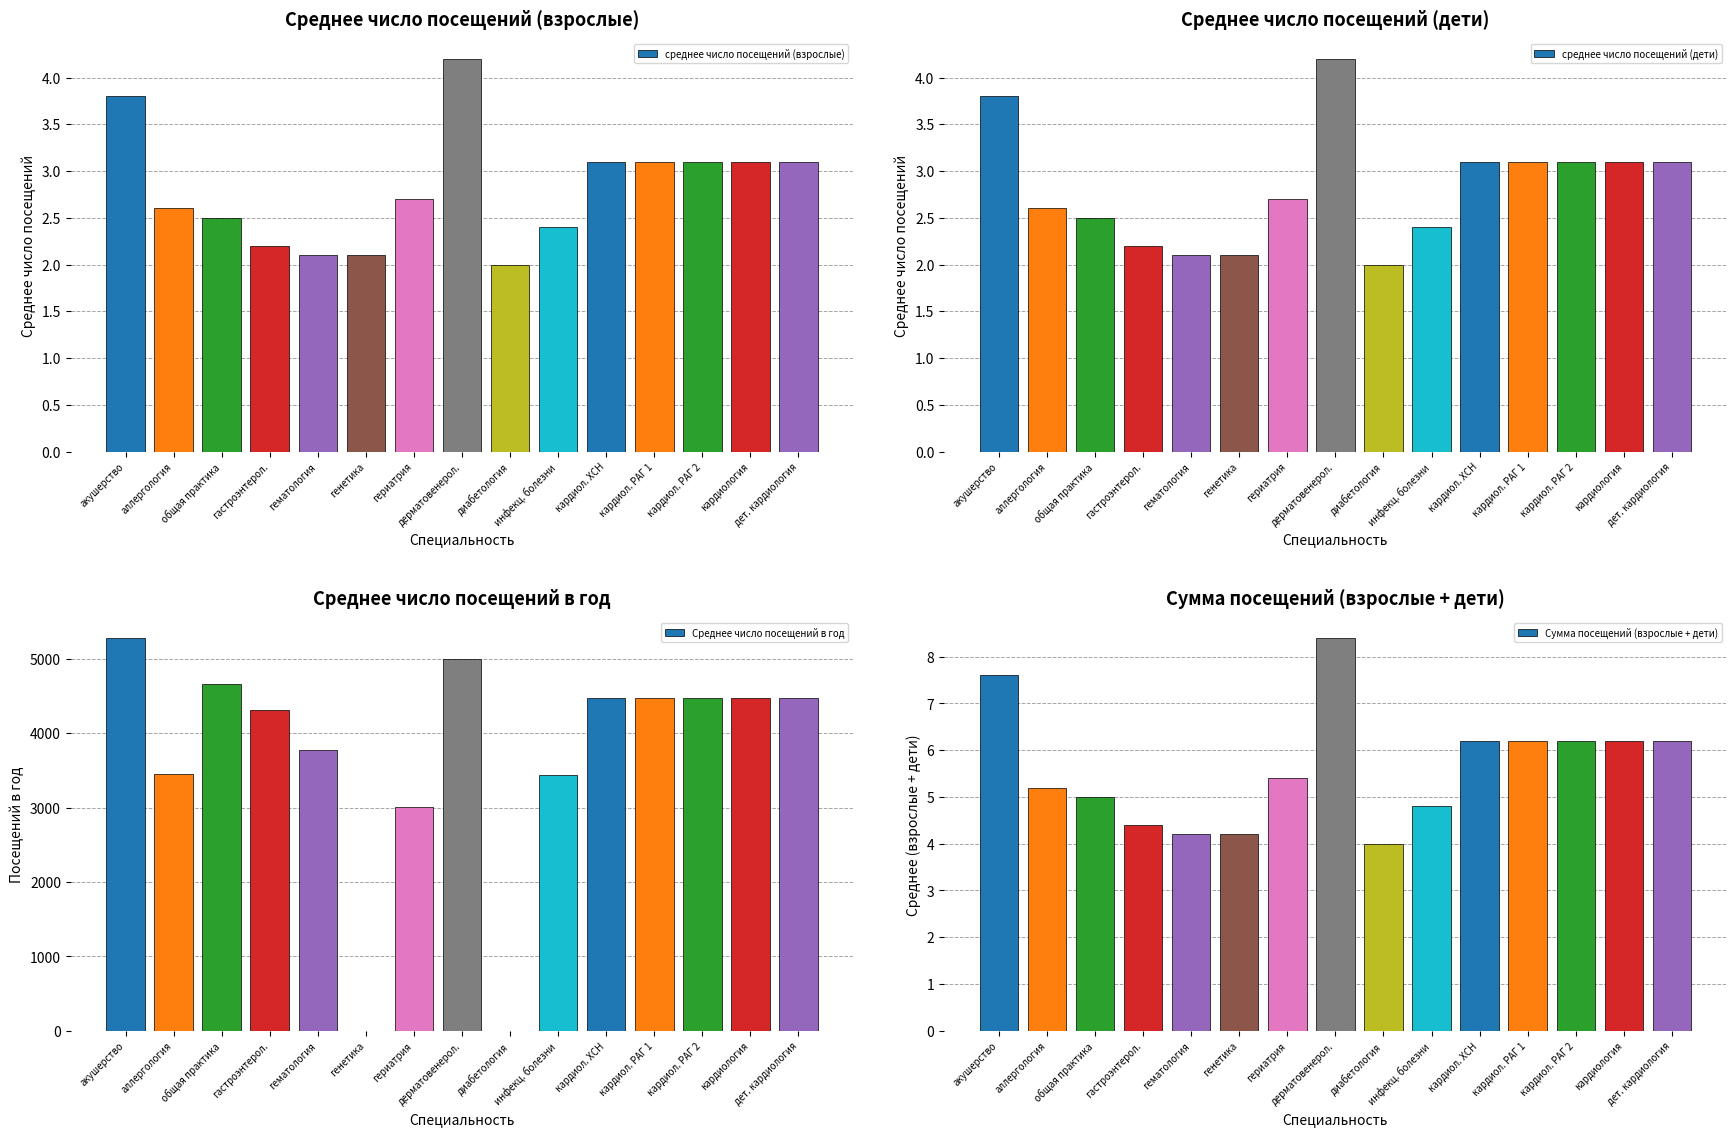

Is the value of Среднее число посещений в год at кардиол. РАГ 2 greater than the value of Сумма посещений (взрослые + дети) at кардиол. РАГ 1?

Yes